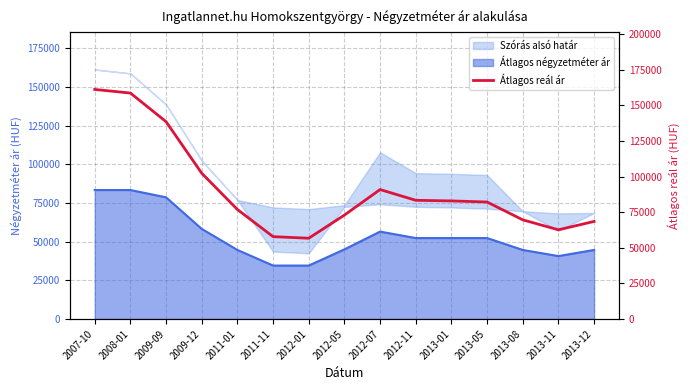

What is the difference between the maximum and second lowest values?

103359